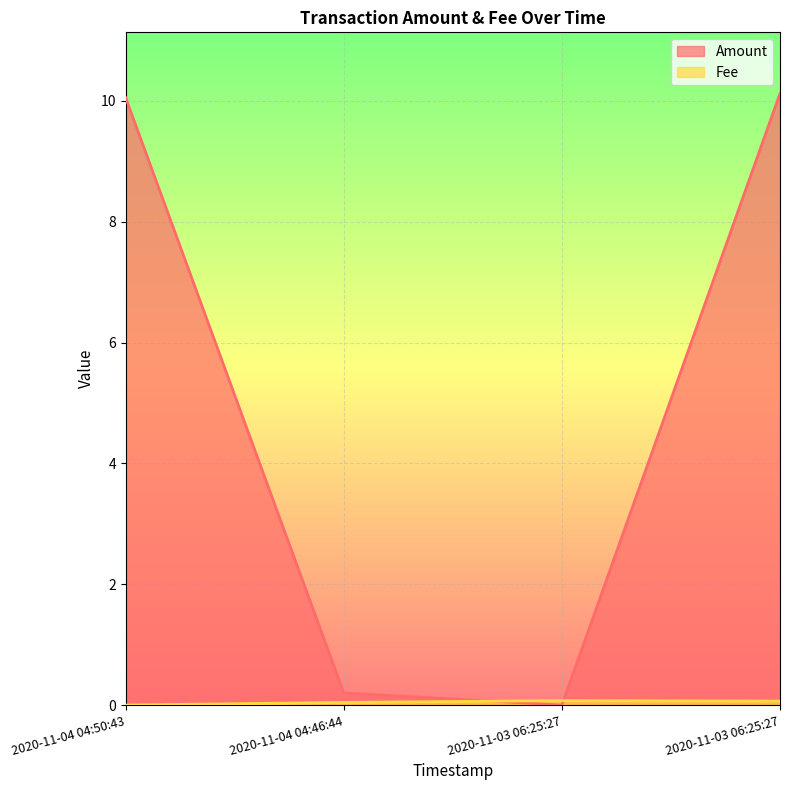

True or false: Amount and Fee intersect in this chart.

True